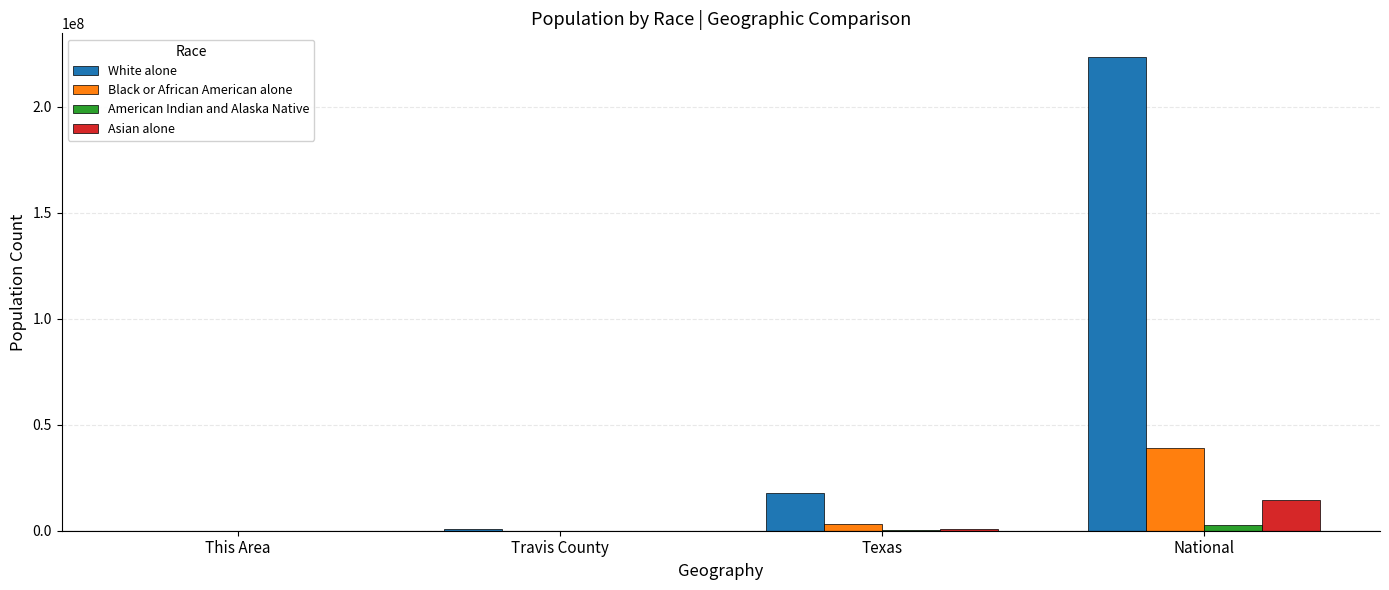

Which series changed the most between This Area and National?

White alone